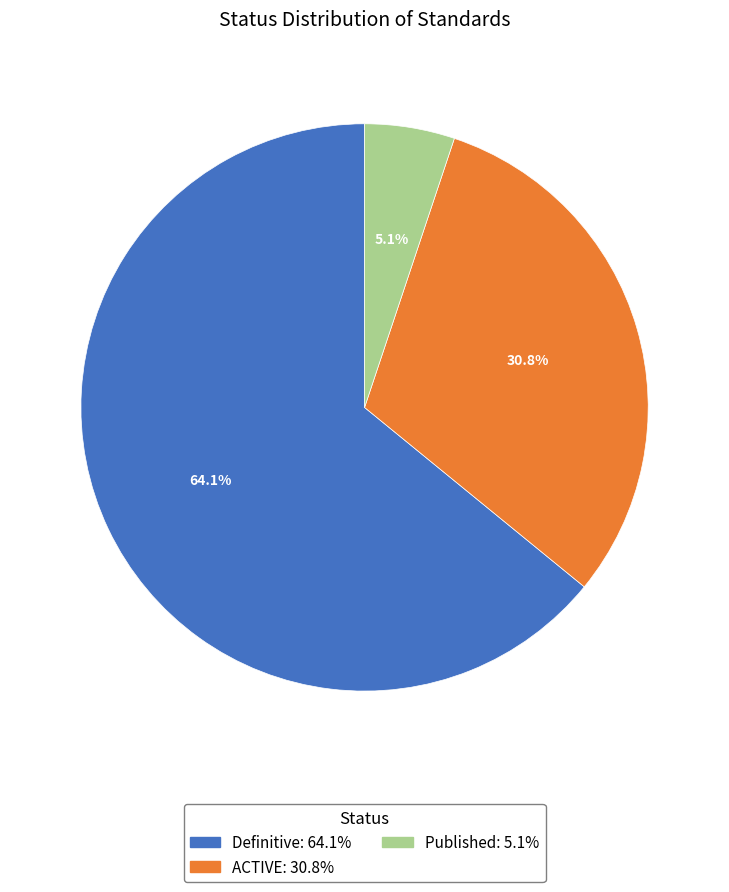

Between Definitive and Published, which is larger?

Definitive